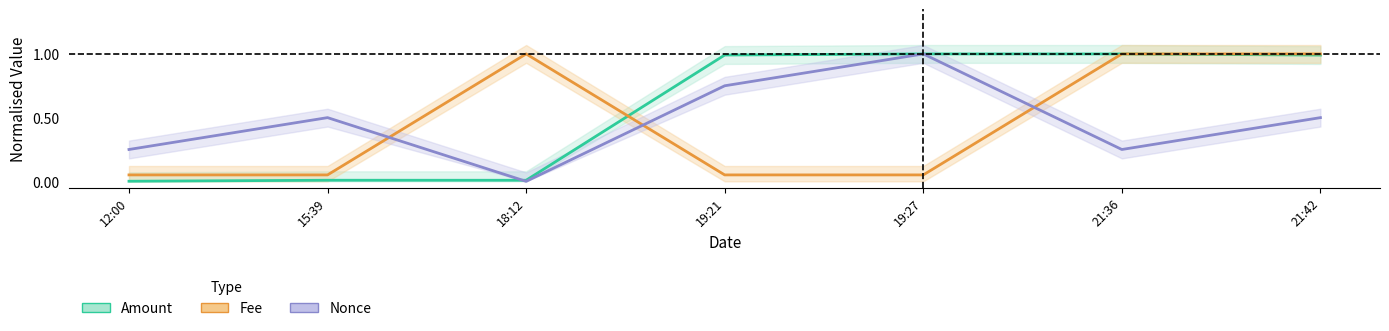

Is this an area chart (filled region under the line)?

No